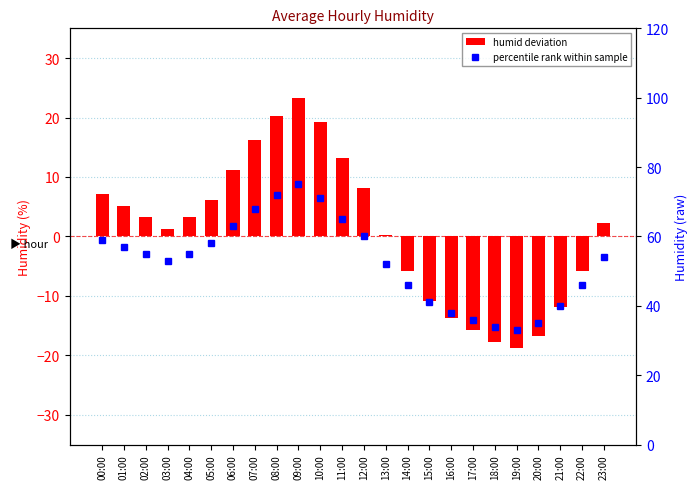

Between 02:00 and 09:00, which series saw the biggest shift?

humid deviation